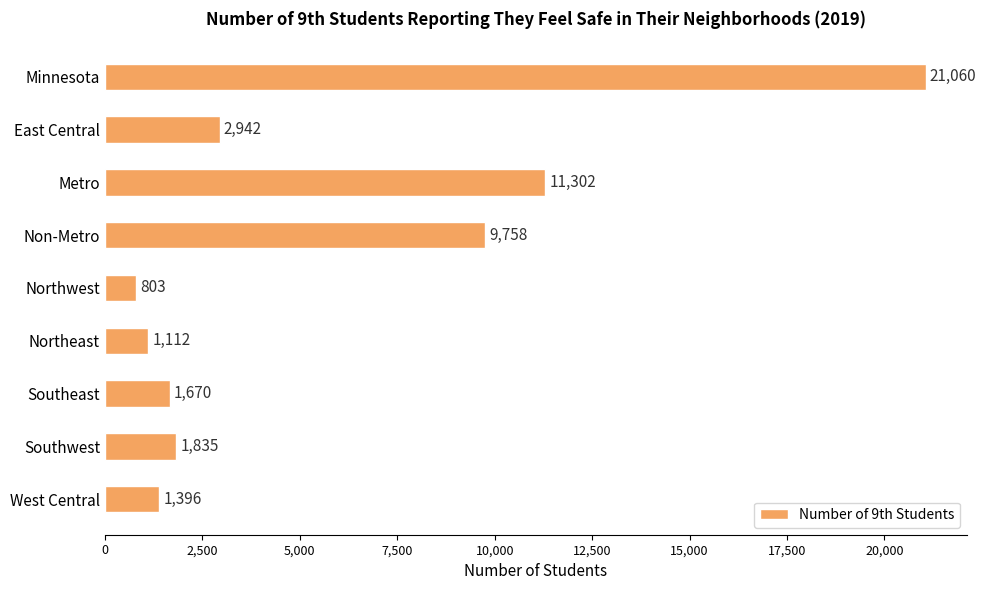

Rank the categories by value from highest to lowest.

Minnesota, Metro, Non-Metro, East Central, Southwest, Southeast, West Central, Northeast, Northwest